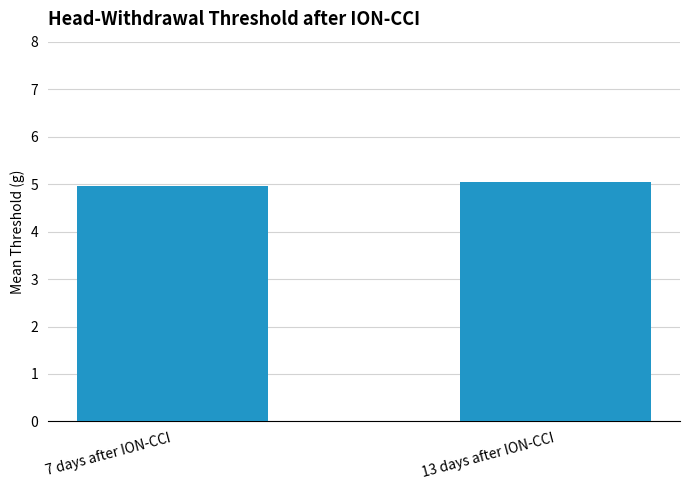

True or false: the data shows 5.0 at 13 days after ION-CCI.

True